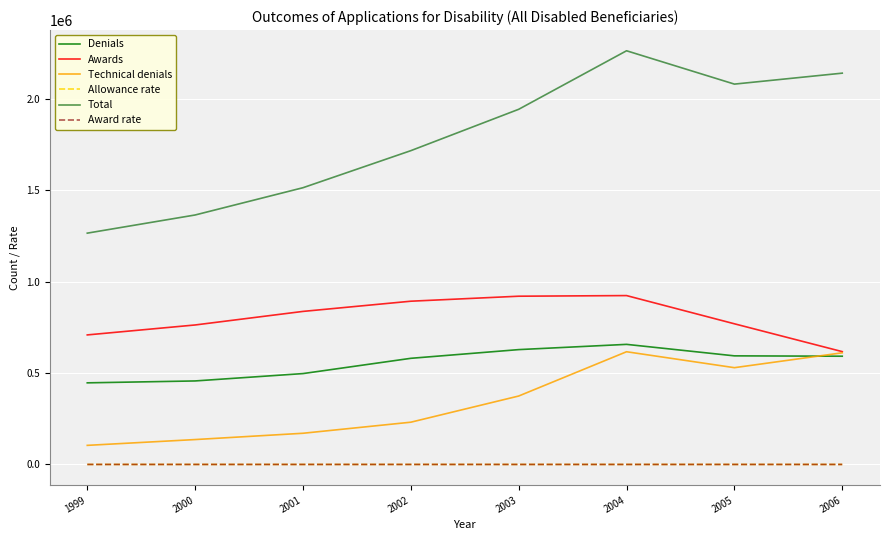

At which label is Allowance rate closest to 56?

2005